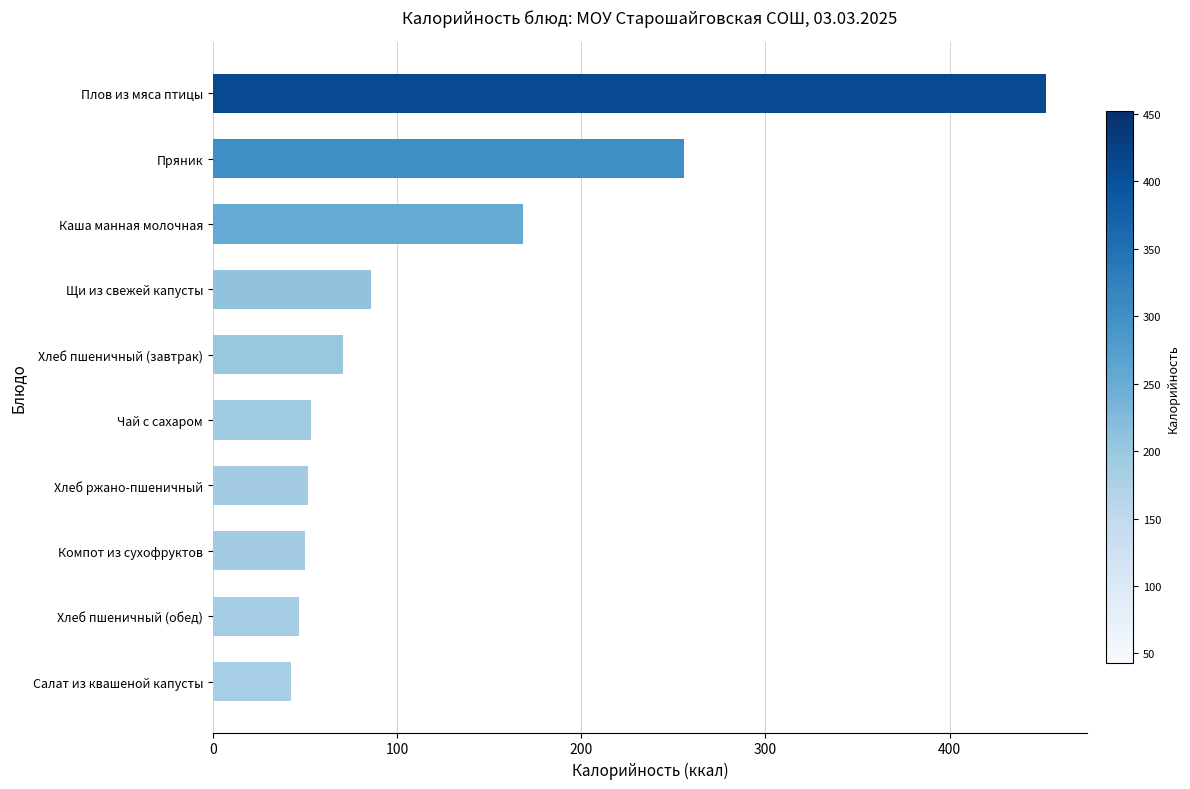

What is the greatest value displayed?

452.0